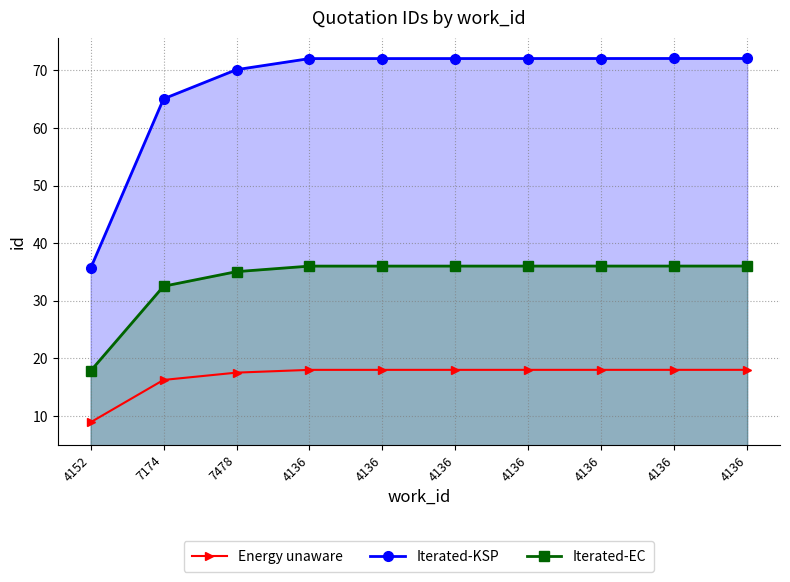

Reading left to right, list all the values displayed in this chart.

Energy unaware: 8.9	16.3	17.5	18.0	18.0	18.0	18.0	18.0	18.0	18.0
Iterated-KSP: 35.6	65.1	70.1	72.0	72.0	72.1	72.1	72.1	72.1	72.1
Iterated-EC: 17.8	32.5	35.1	36.0	36.0	36.0	36.0	36.0	36.0	36.0